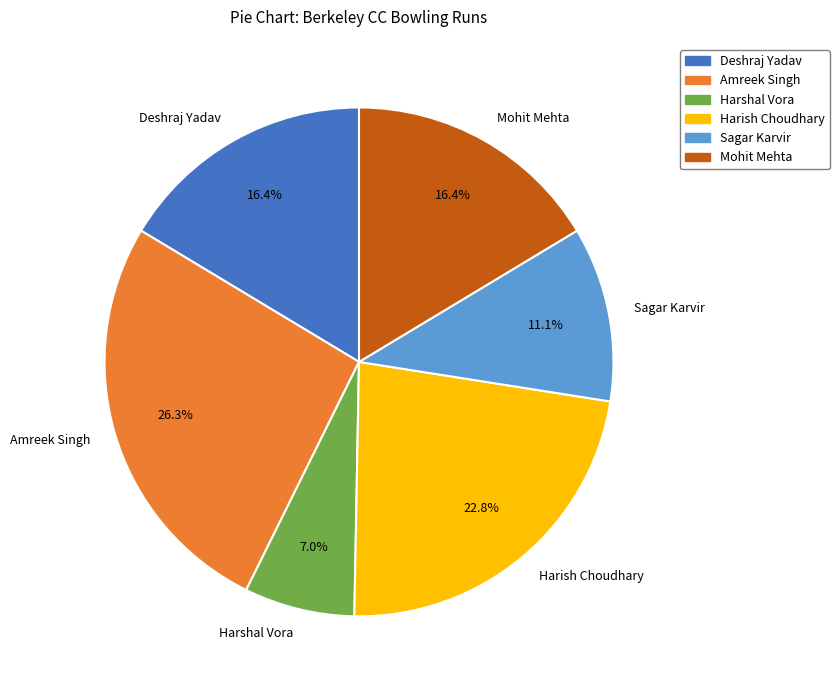

The Harshal Vora slice represents 1% of the pie. True or false?

False